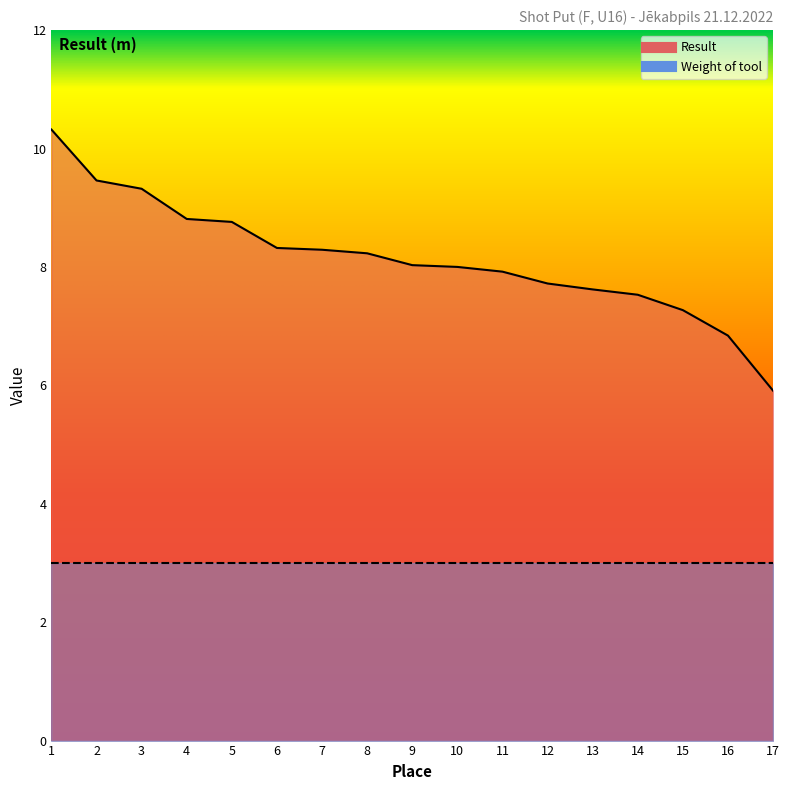

Is the value of Weight of tool at 15 greater than the value of Result at 2?

No